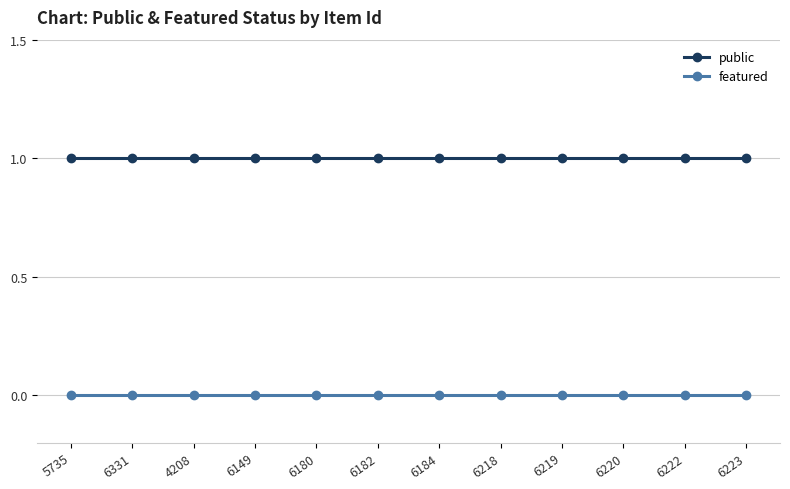

True or false: featured and public intersect in this chart.

False